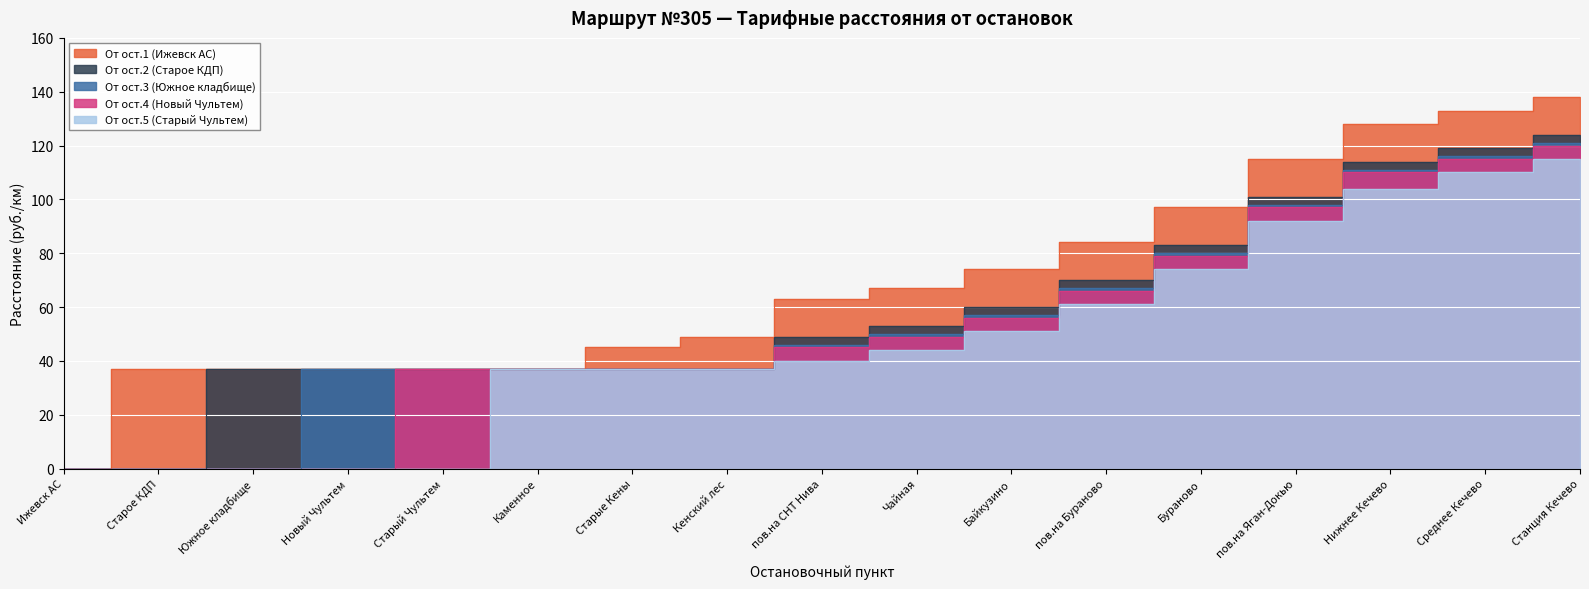

At which category is the sum across all series the highest?

Станция Кечево